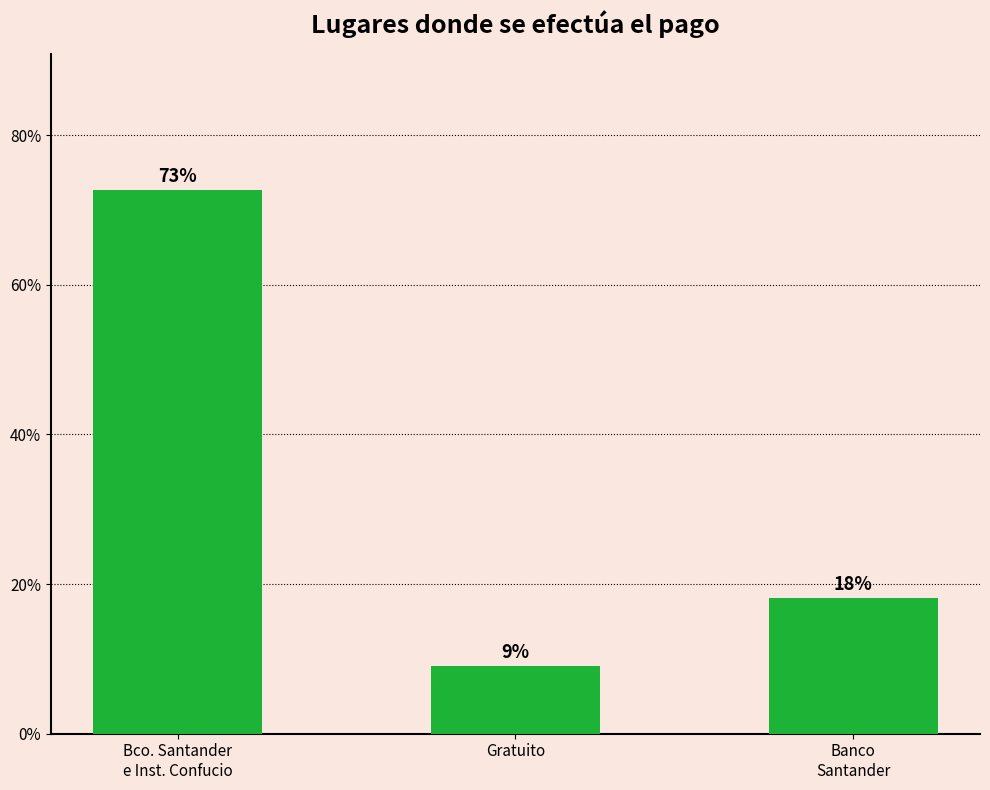

Is it true that the value at Banco
Santander is 18.2?

True